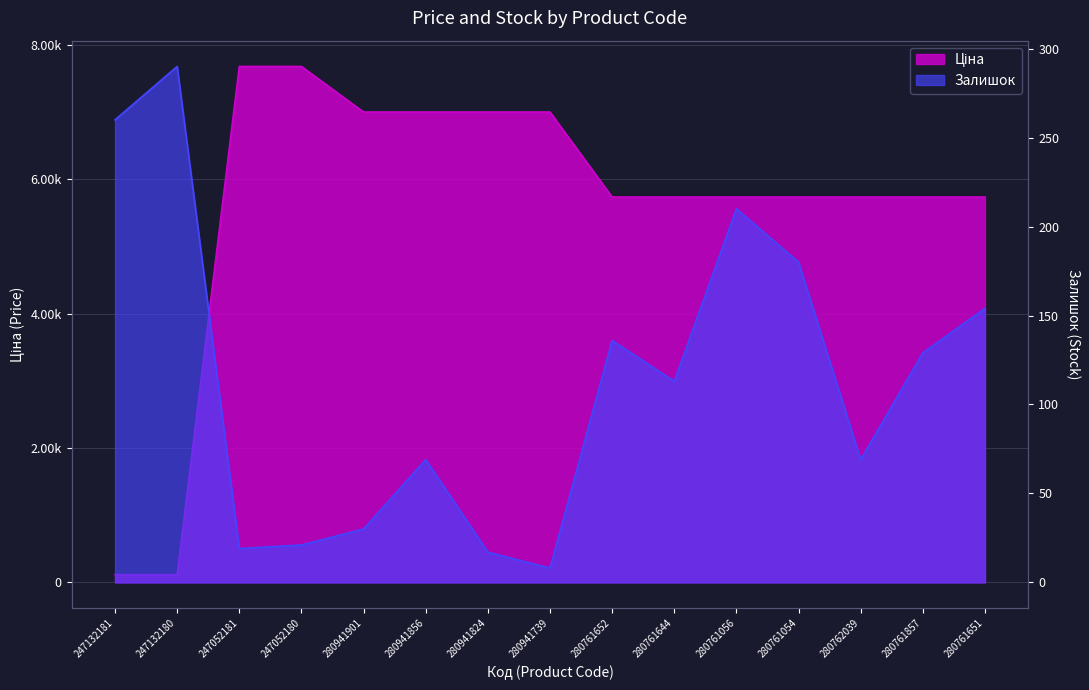

At how many categories does at least one series exceed 1591?

13